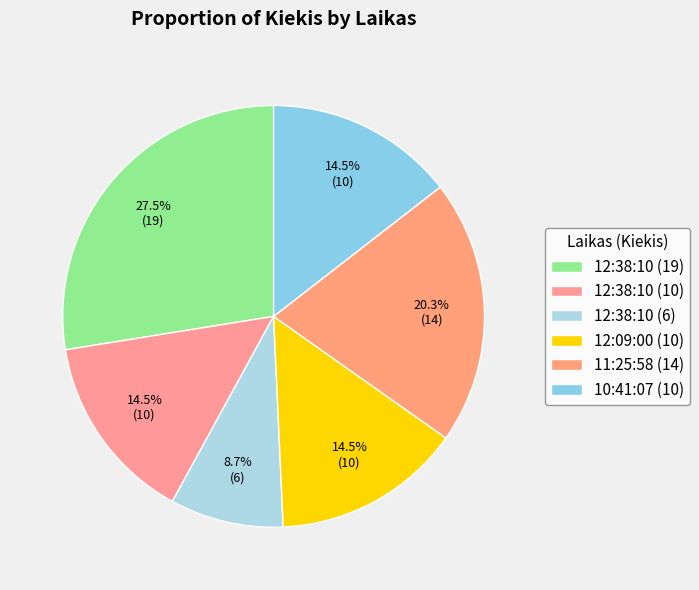

The 12:38:10 (6) slice represents 9% of the pie. True or false?

True